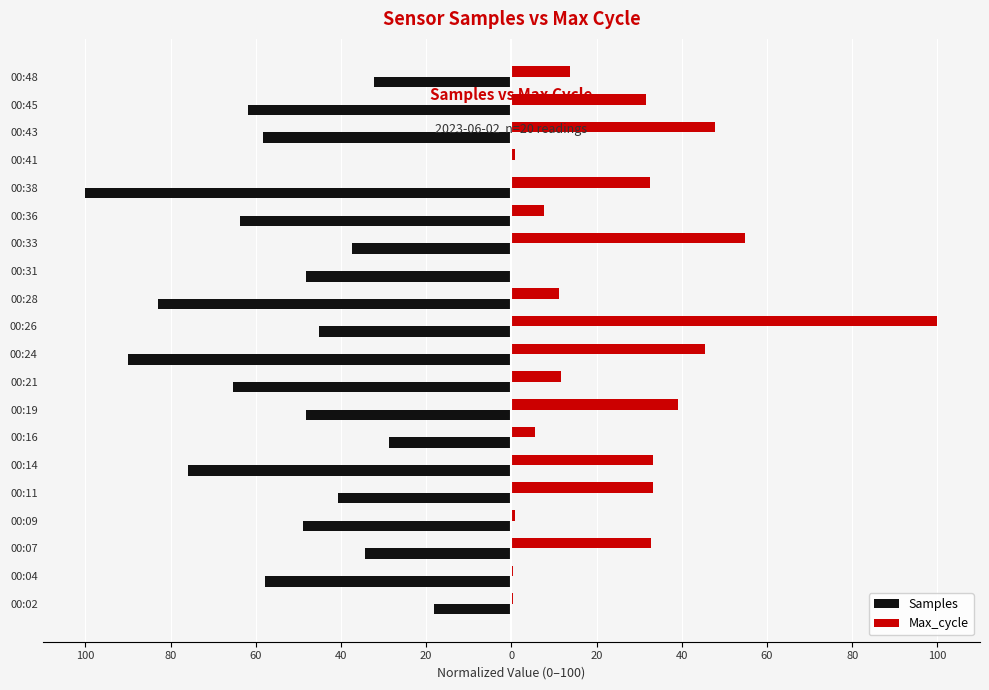

What are all the series names shown in the legend?

Samples, Max_cycle